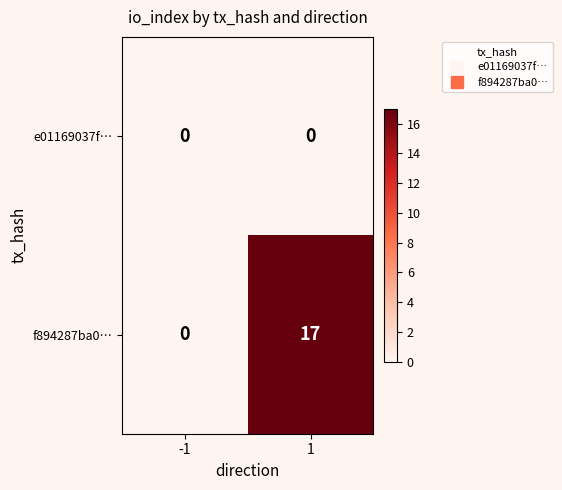

Reading left to right, extract all data points from this chart.

e01169037f…: 0	0
f894287ba0…: 0	17